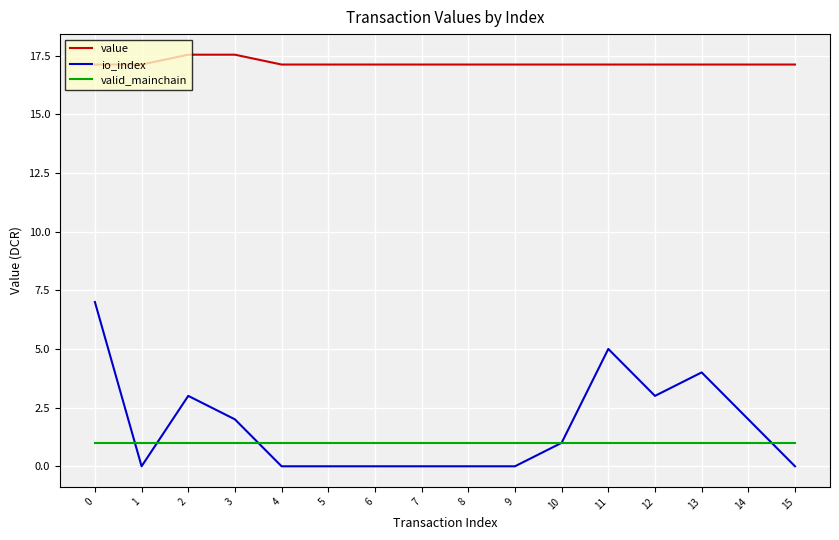

What is the lowest value of the value series?

17.1